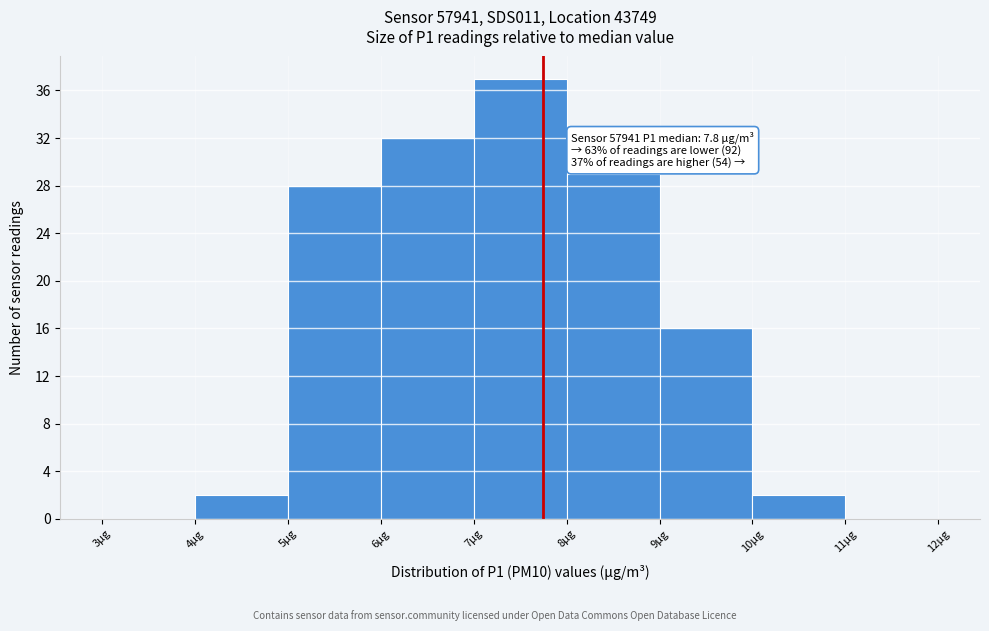

Which range on the x-axis has the tallest bar?

7 to 8